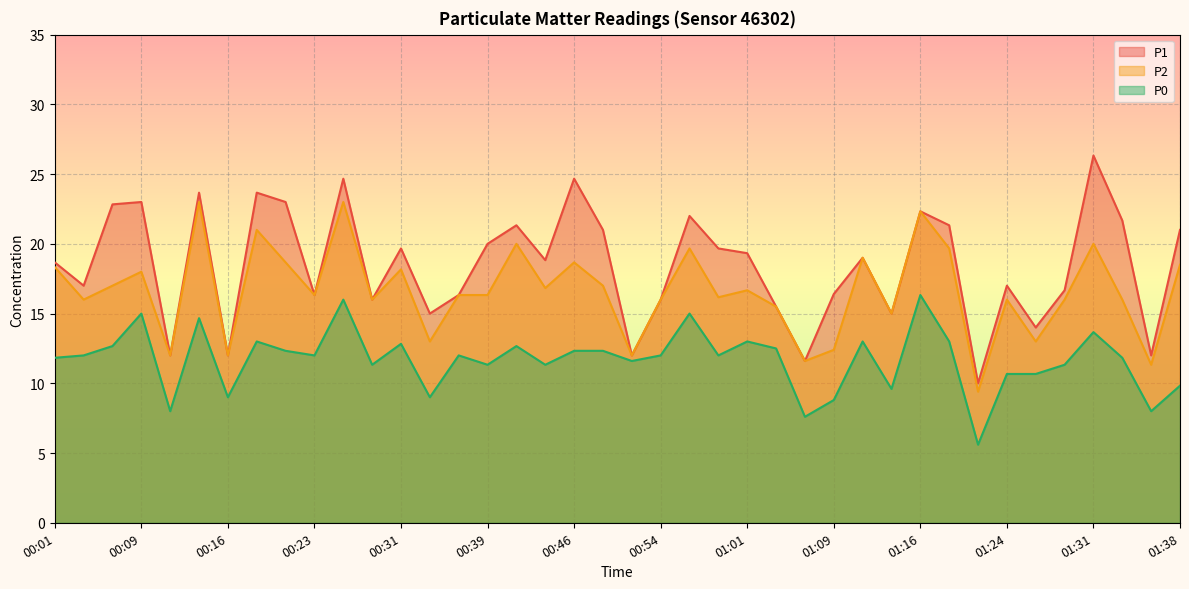

What is the difference between the P2 values at 00:44 and 00:26?

6.2